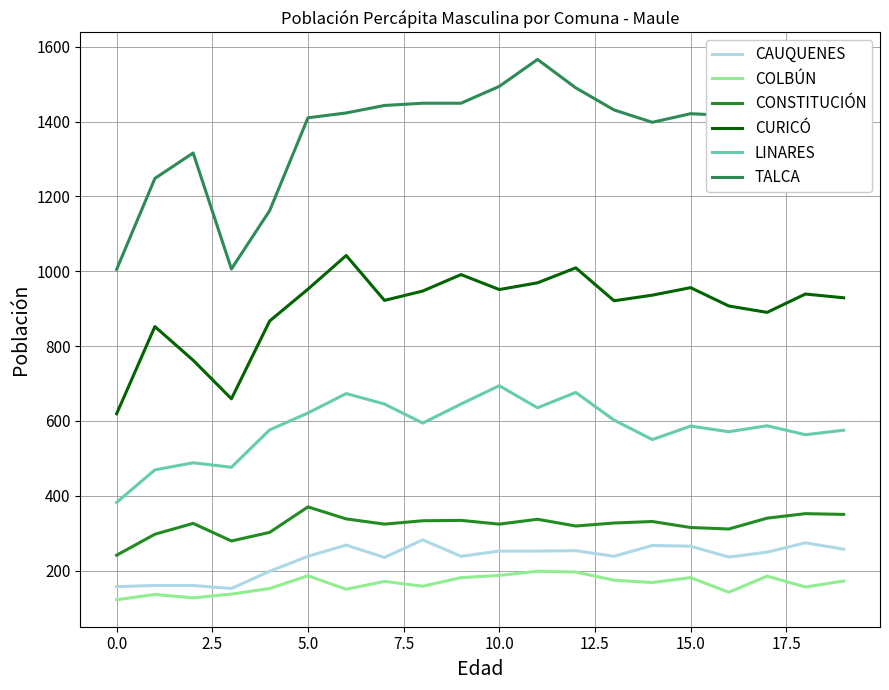

Rank the series by their maximum value, from highest to lowest.

TALCA, CURICÓ, LINARES, CONSTITUCIÓN, CAUQUENES, COLBÚN